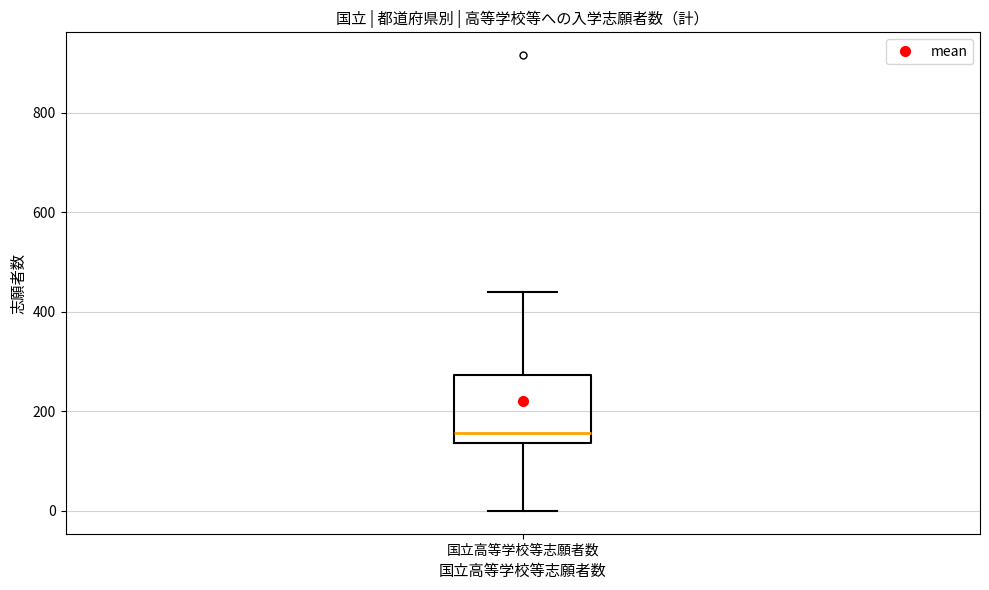

Read this box plot against the y-axis: the position of the median line, the range covered by the box, and the ends of both whiskers. The values are not printed on the chart, so give them approximately, as read against the axis.

median 160, box 140 to 280, whiskers 0 to 440